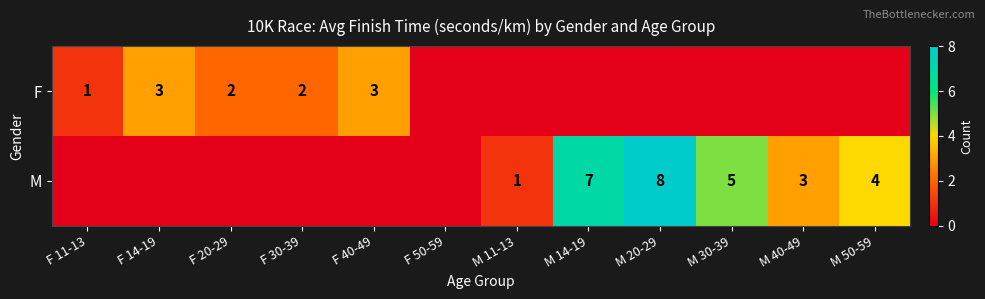

True or false: M has a value of 8 at M 20-29.

True